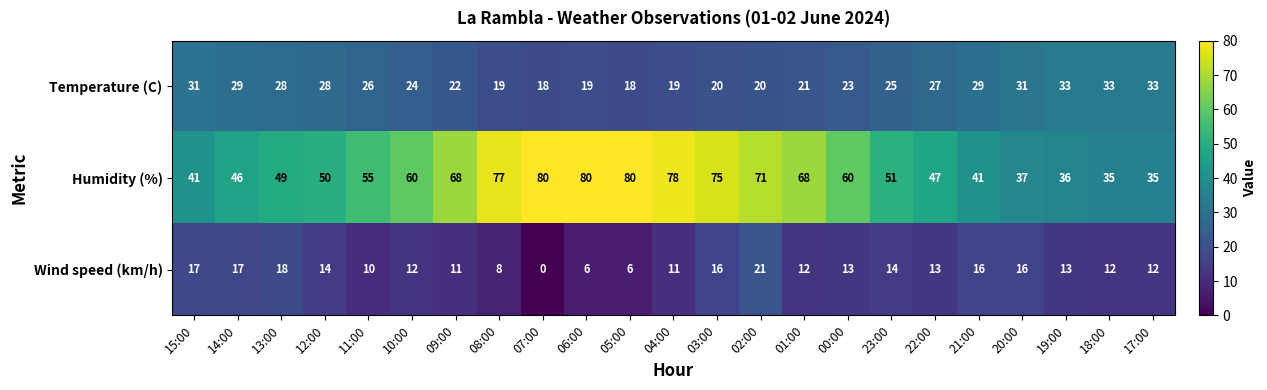

List the series in order of their overall mean, lowest first.

Wind speed (km/h), Temperature (C), Humidity (%)